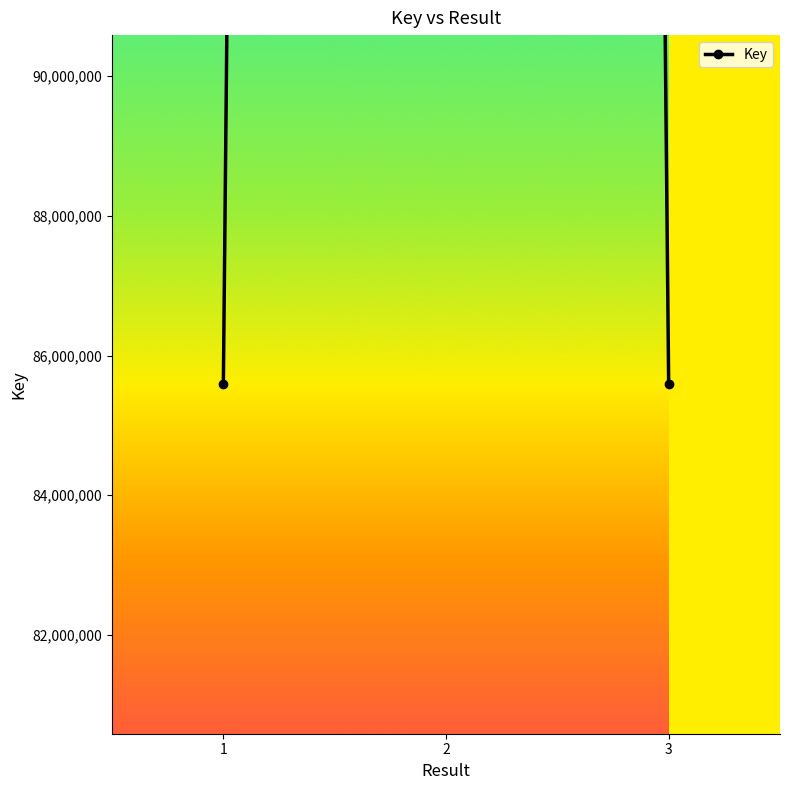

Reading right to left, list all the values displayed in this chart.

3=85586455	2=407007534	1=85587814